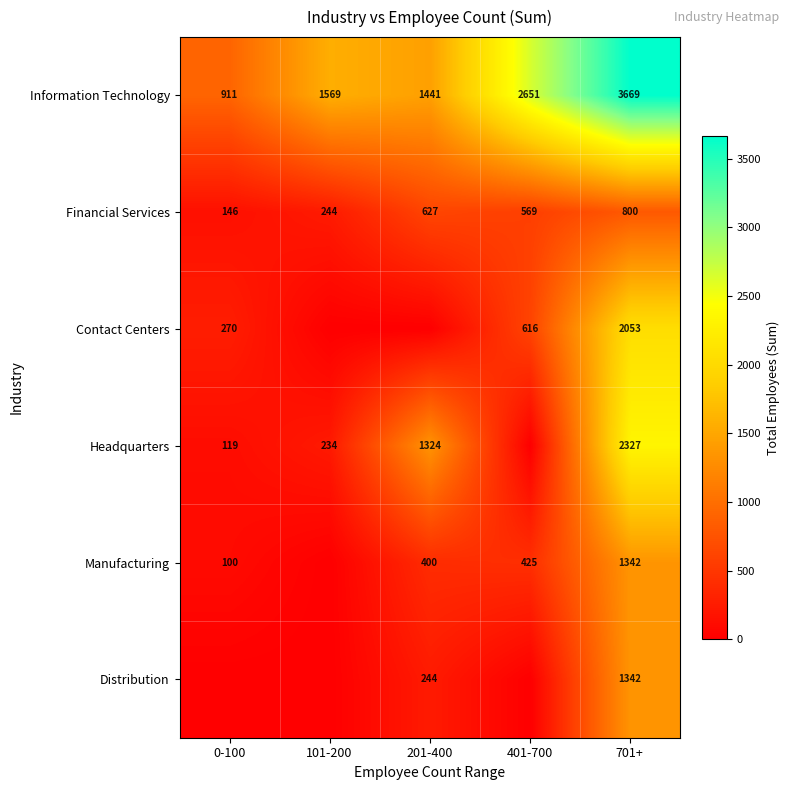

True or false: Manufacturing has a value of 85 at 401-700.

False